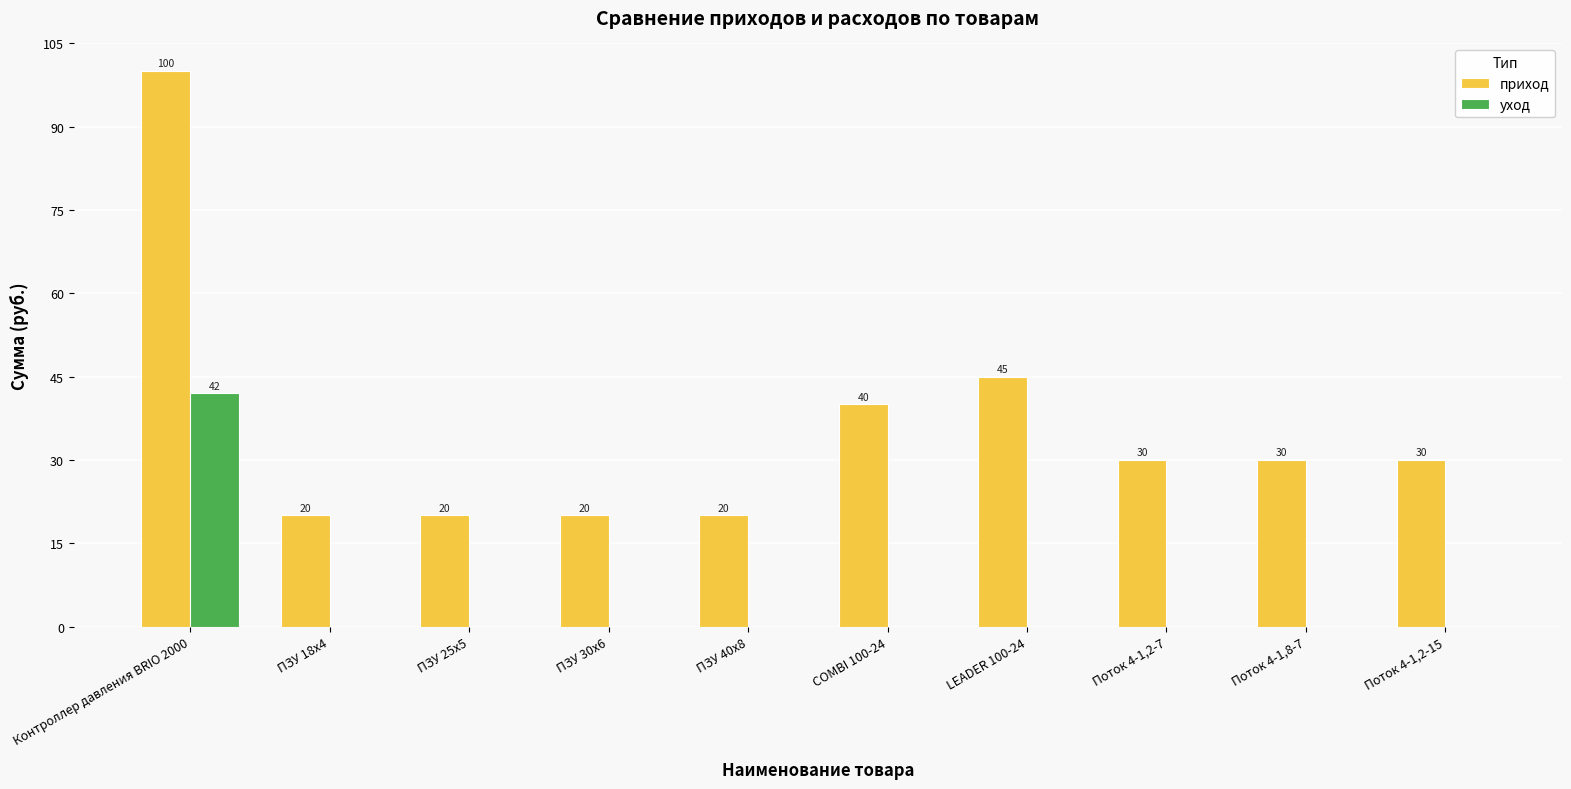

What is the maximum value for приход?

100